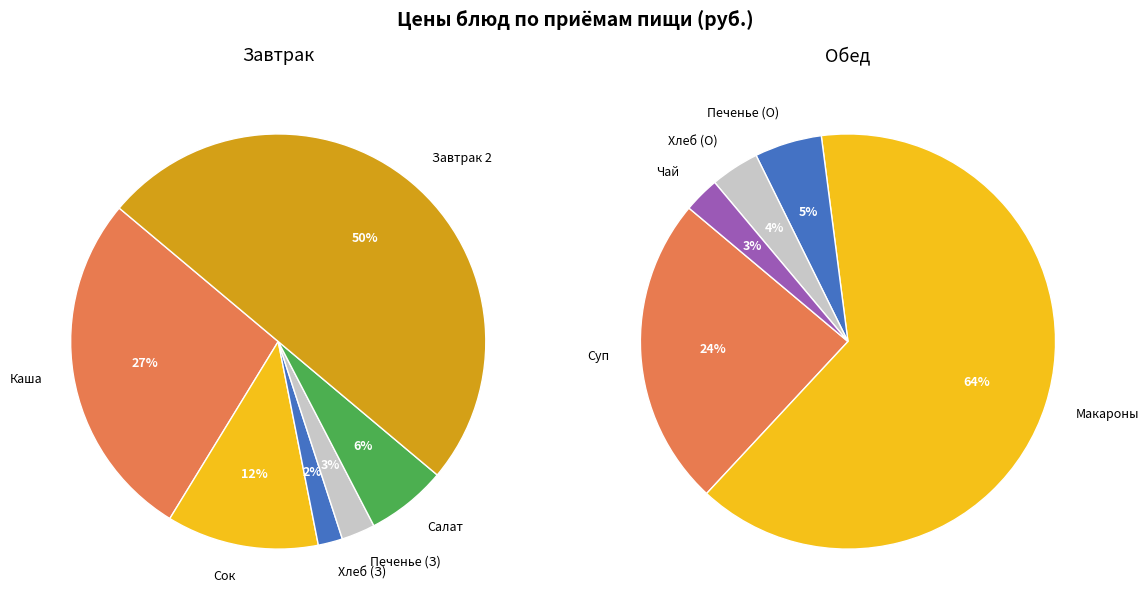

Rank the categories by value from lowest to highest.

чай с сахаром, хлеб (завтрак), хлеб (обед), печенье (завтрак), печенье (обед), салат из зеленого горошка, сок осветленный, суп гороховый с курицей, каша ячневая с маслом и тефтелями, макароны с маслом и котлетой, Завтрак 2